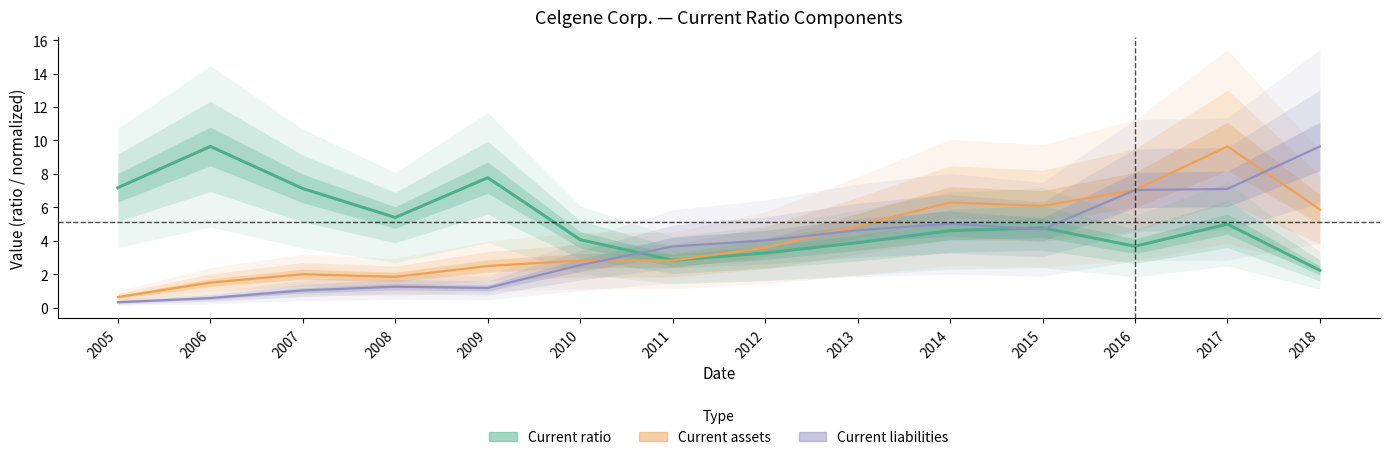

What is the difference between the highest and lowest values at 2007?

6.1